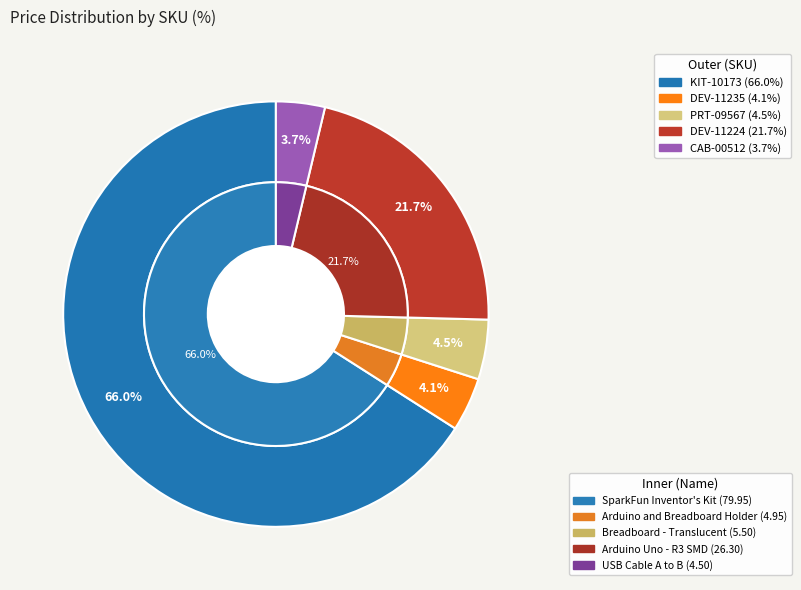

How many segments does this pie chart have?

5